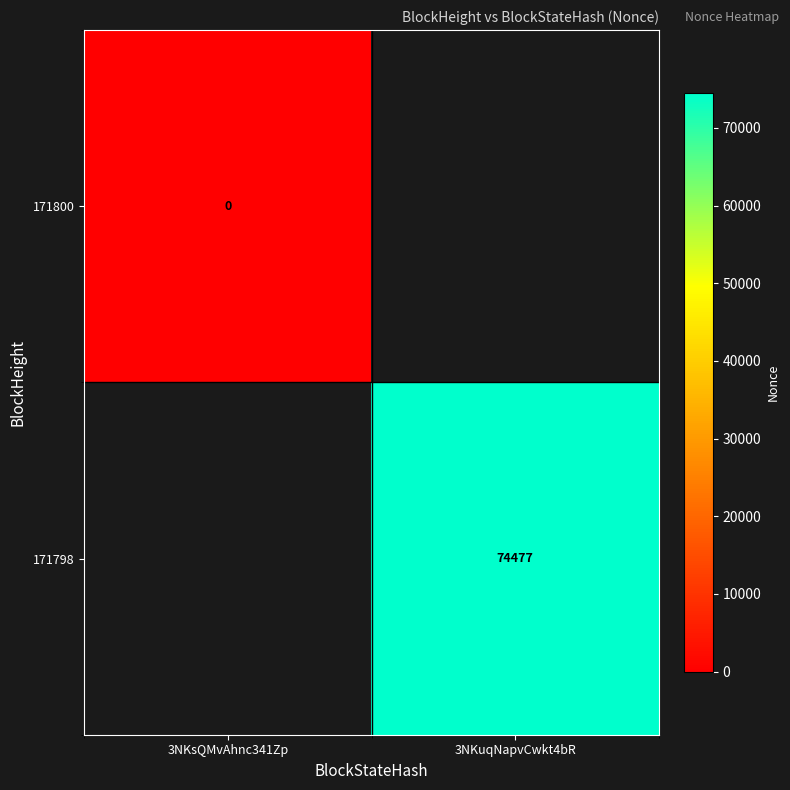

The value of 171798 at 3NKuqNapvCwkt4bR is 74477. True or false?

True